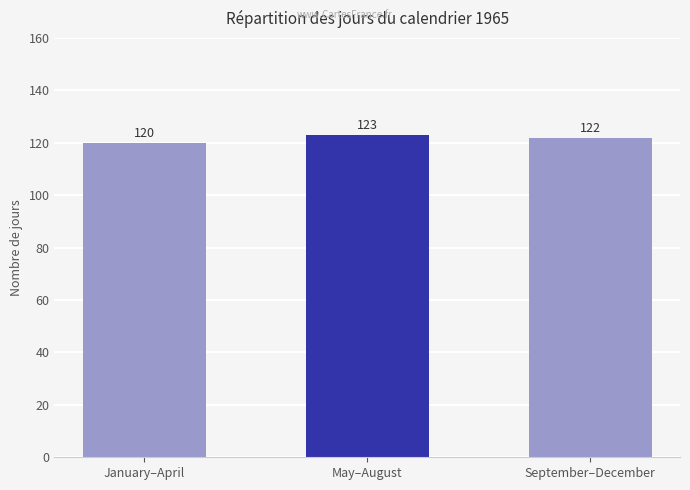

Count the values in the range 120 to 123.

3